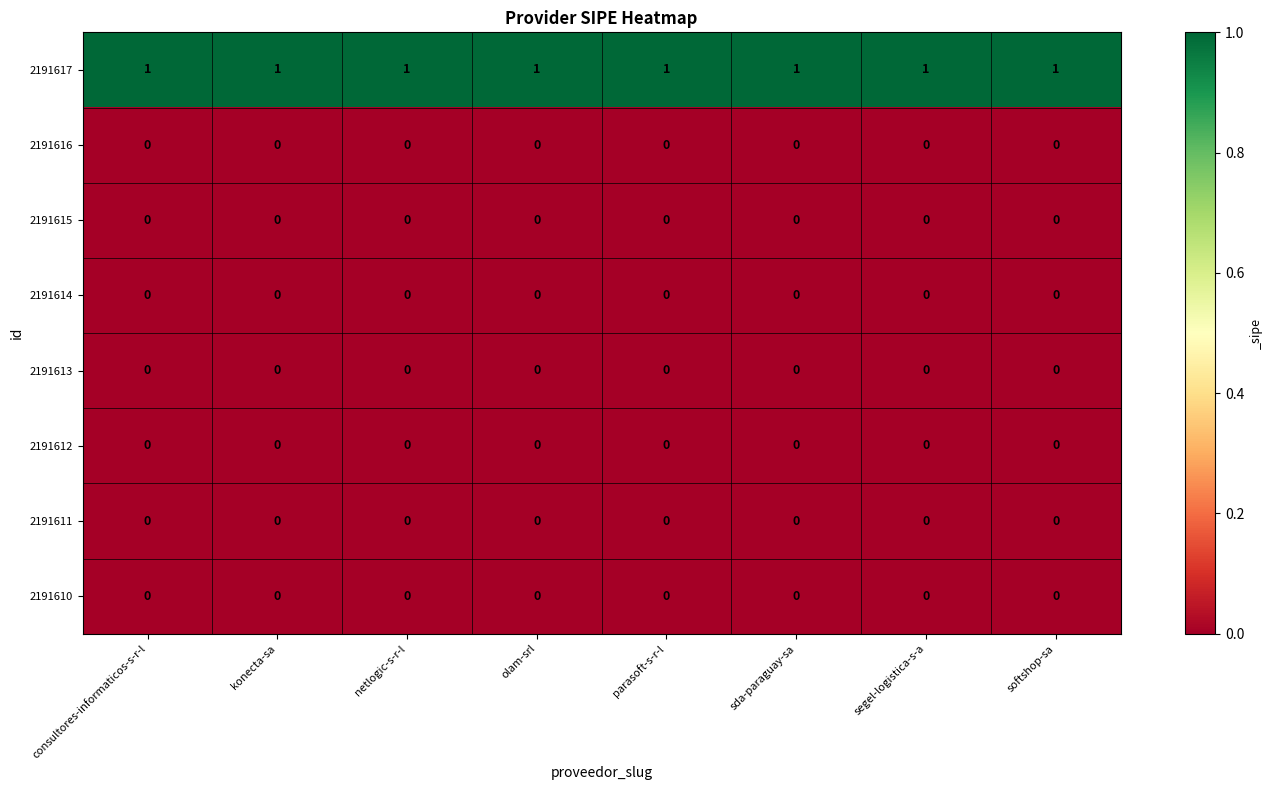

The value of 2191616 at netlogic-s-r-l is 0. True or false?

True